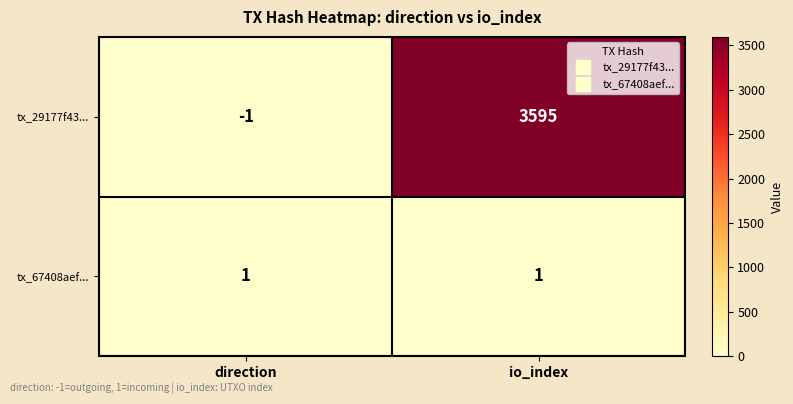

The tx_67408aef... series shows 1 at io_index. True or false?

True